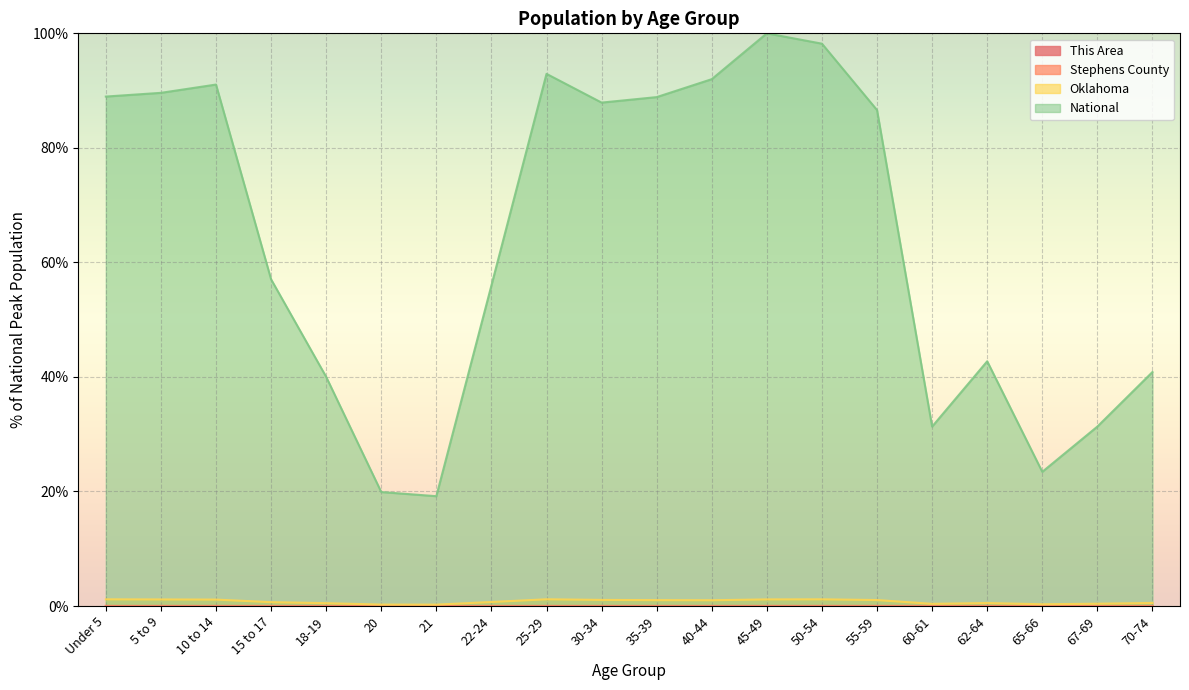

Is it true that This Area equals 0.0 at 18-19?

True